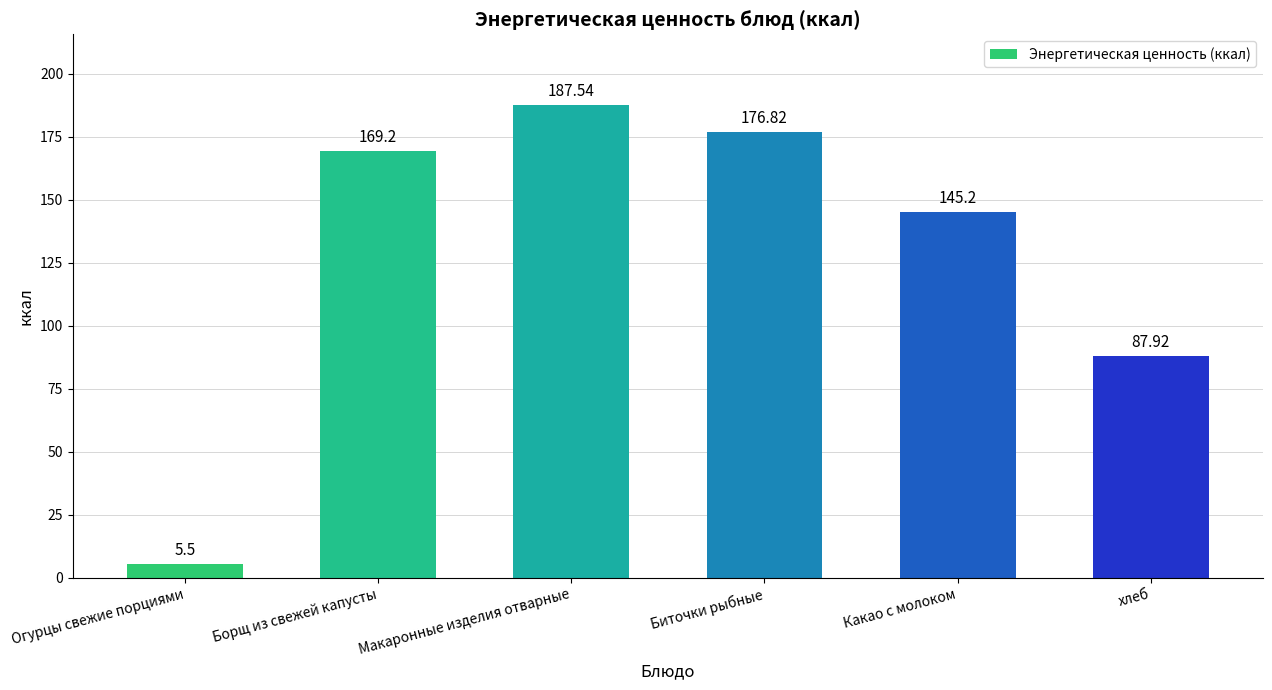

What is the approximate value at Борщ из свежей капусты?

169.2